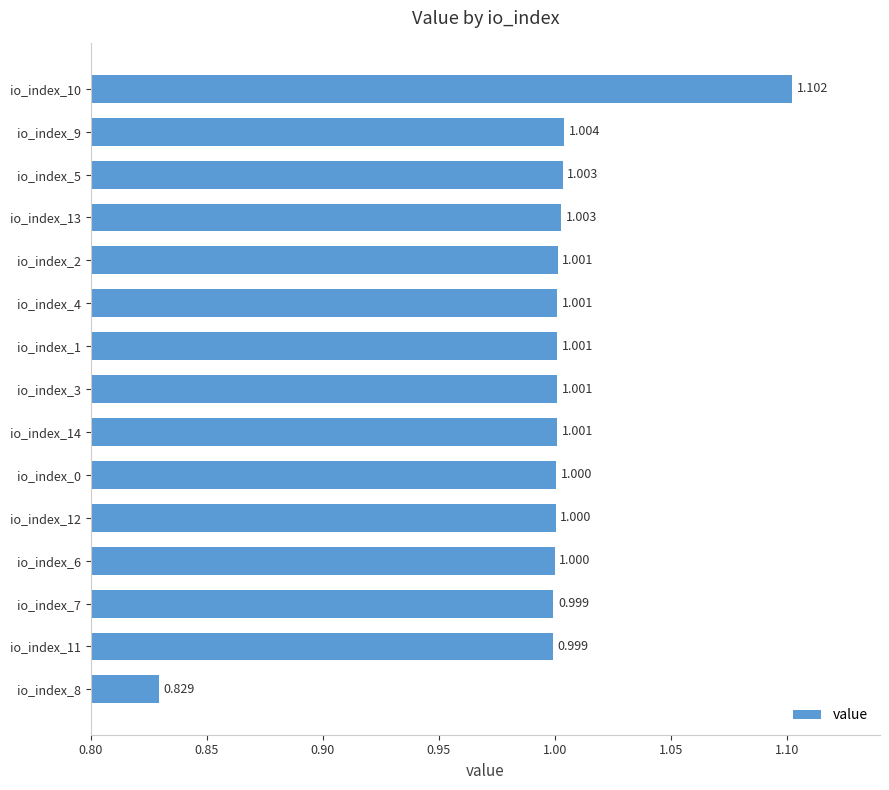

Are the bars horizontal?

Yes